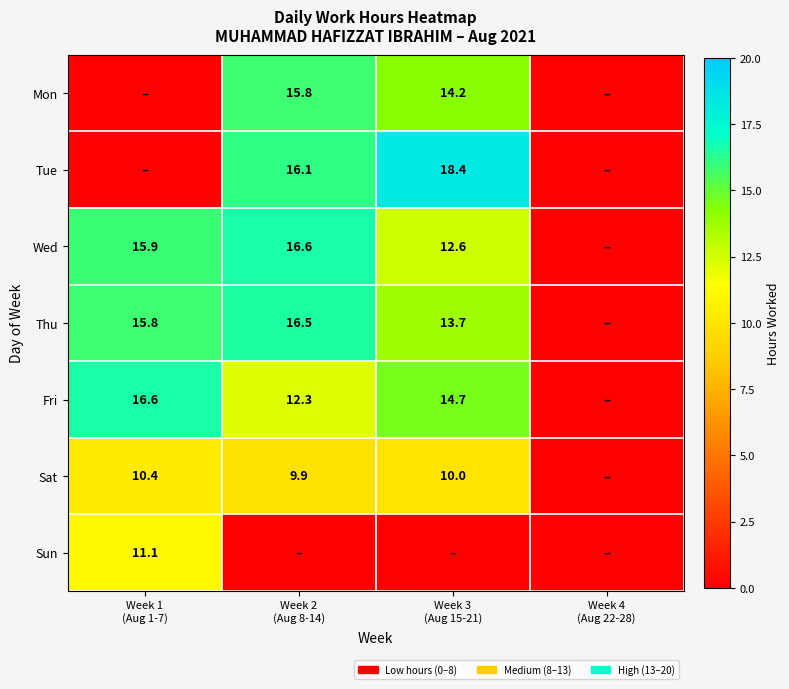

What is the sum of all Mon values?

30.1